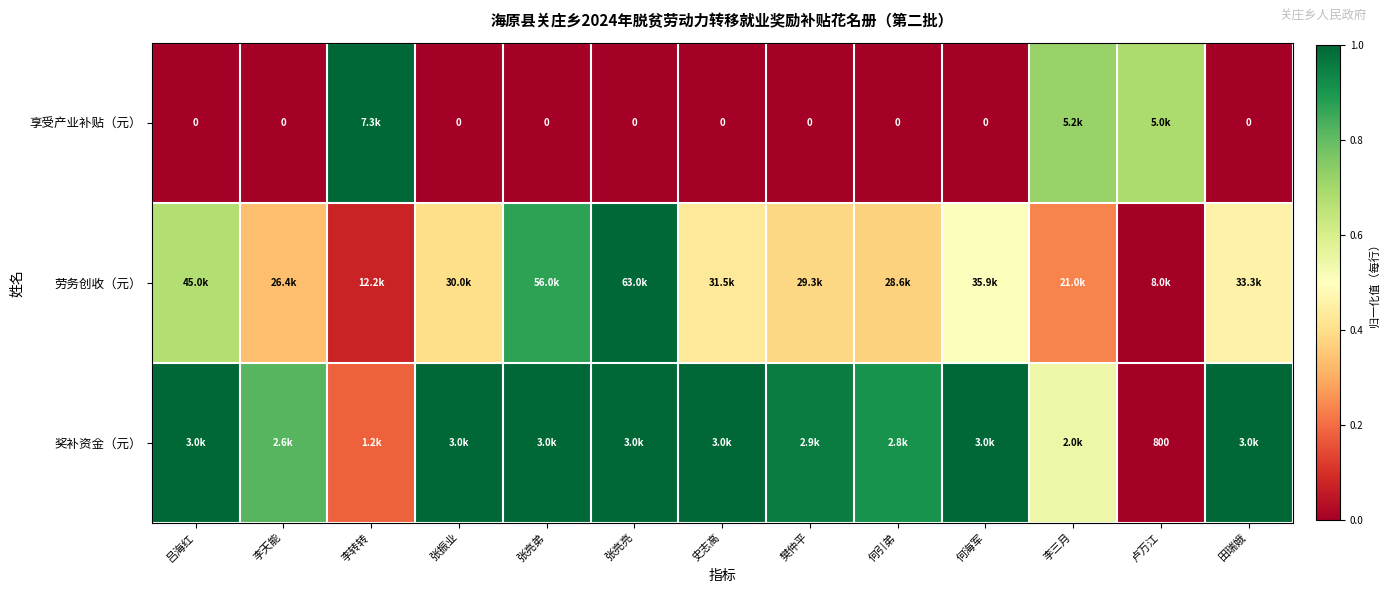

What is the average value of the 享受产业补贴（元） series?

0.2